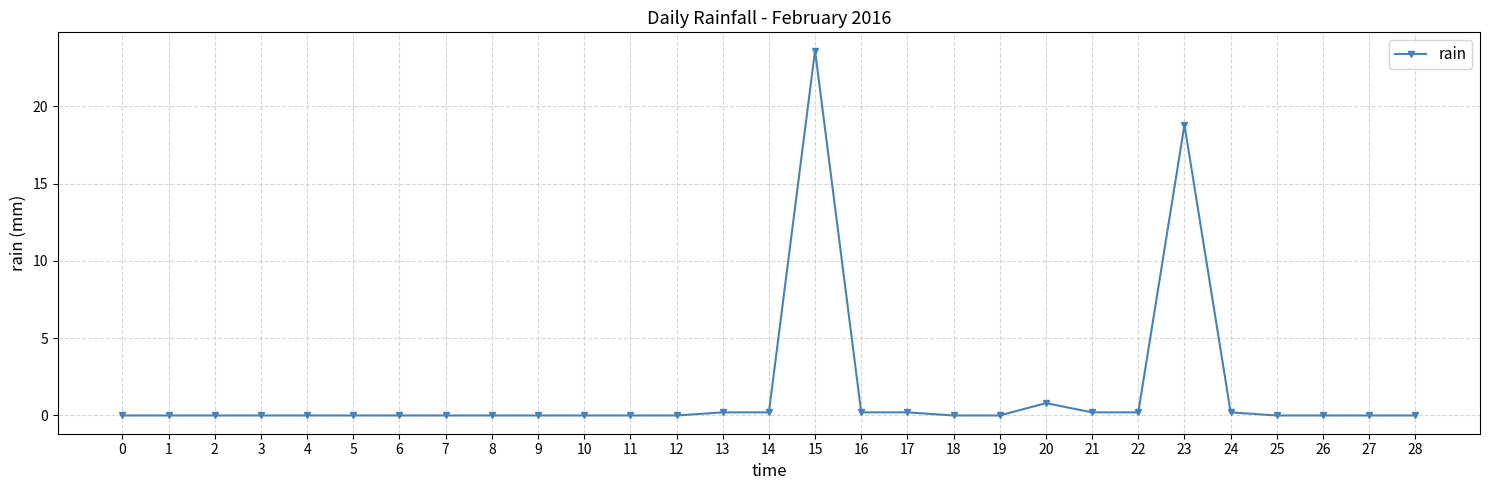

What is the approximate value at 17?

0.2